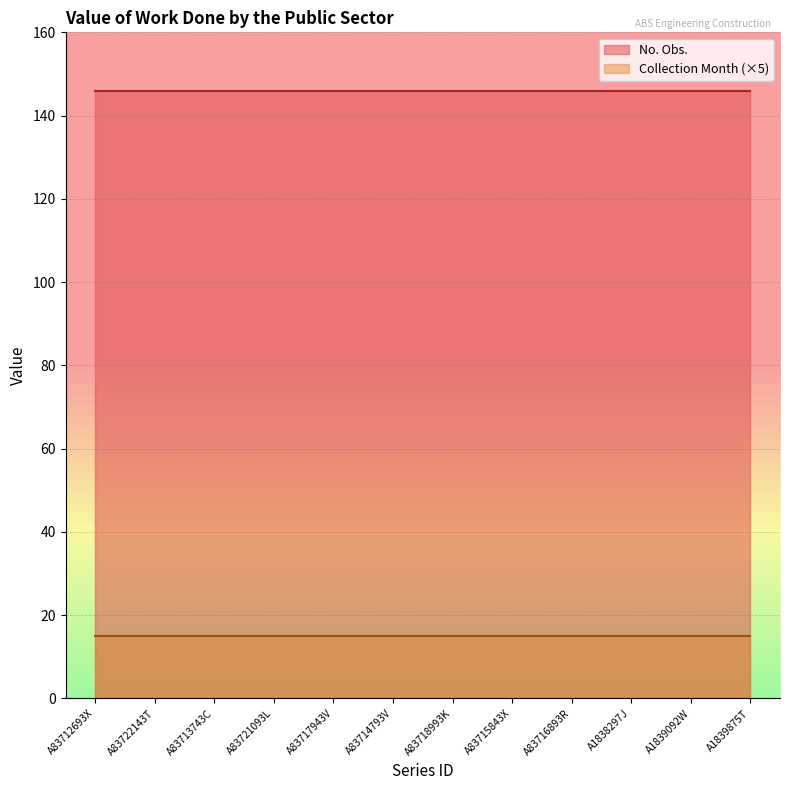

What is the sum of all Collection Month values?

36